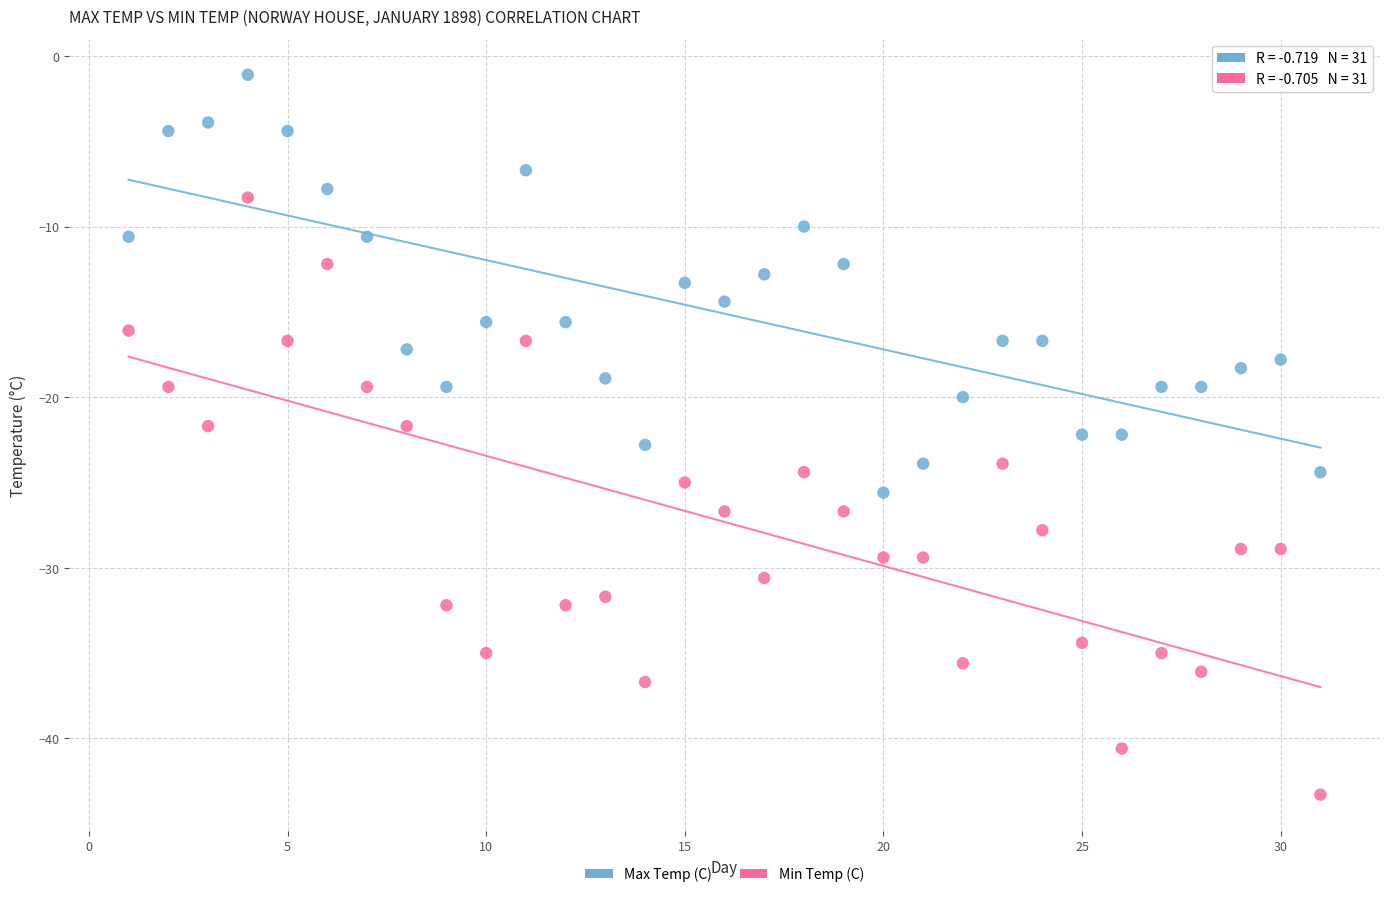

Across all data points, what is the range of Y values (max minus min)?

42.2